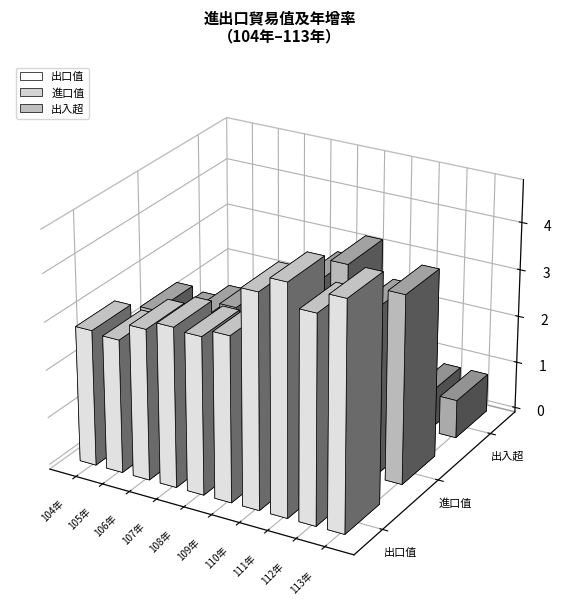

How many bars are there in each group?

3